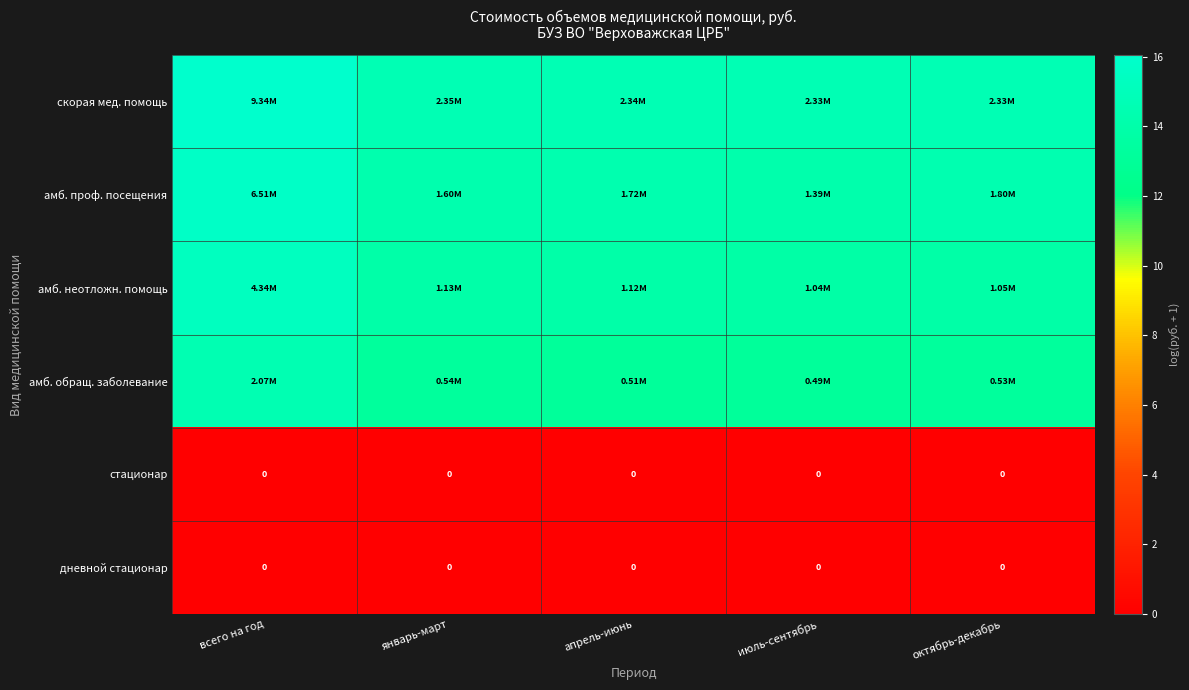

Is the value of скорая мед. помощь at январь-март greater than the value of амб. проф. посещения at апрель-июнь?

Yes